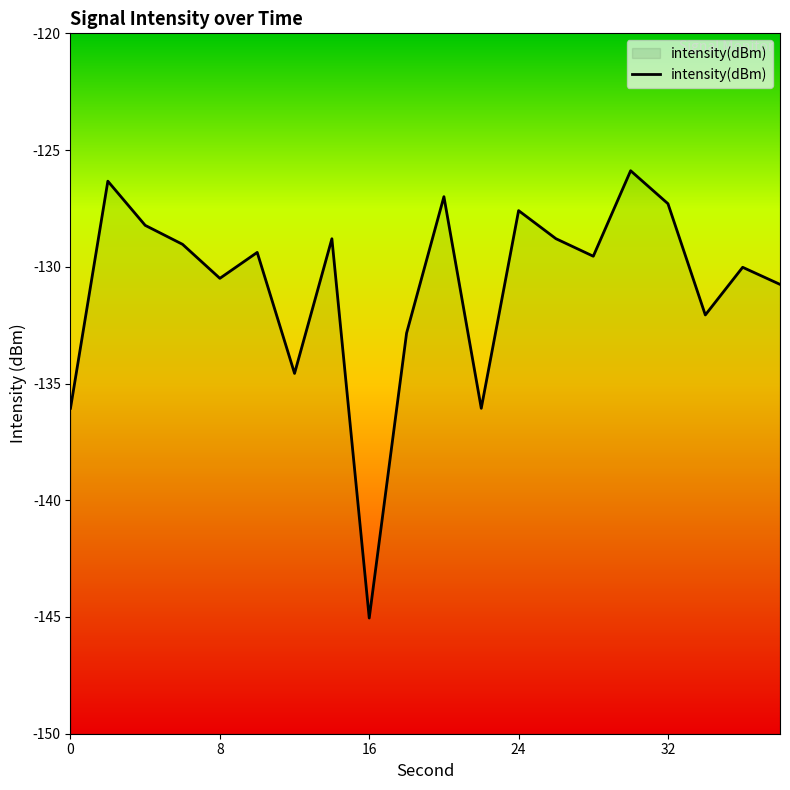

Count the number of categories in the chart.

20